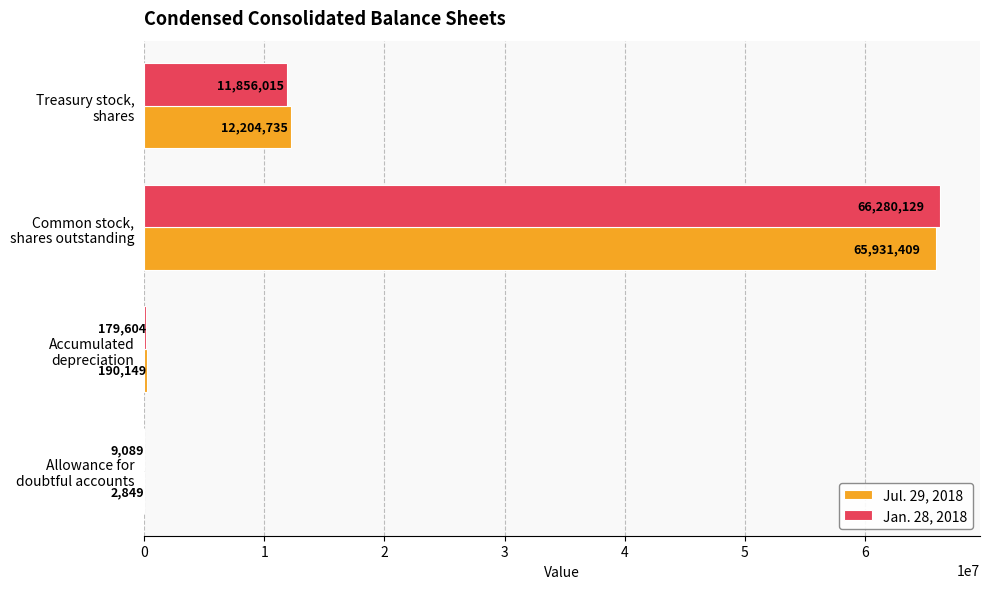

What is the maximum value for Jul. 29, 2018?

65931409